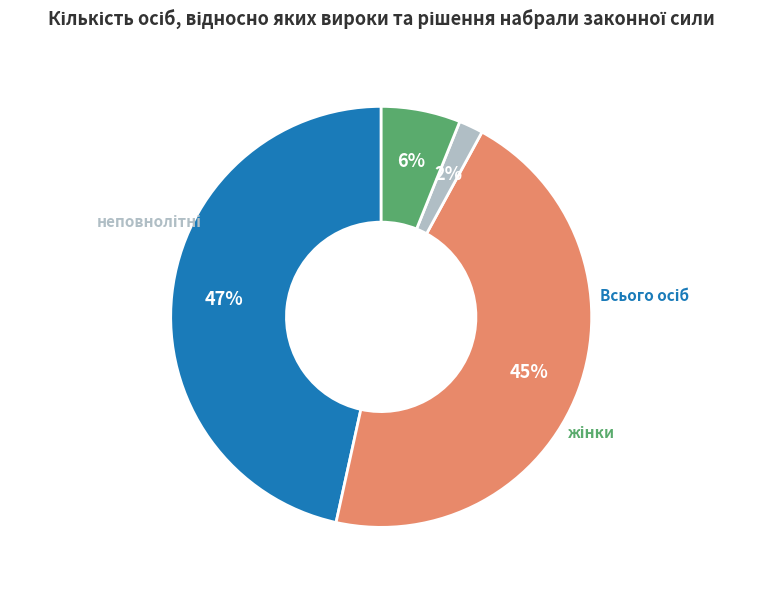

Is жінки the majority of the pie?

No